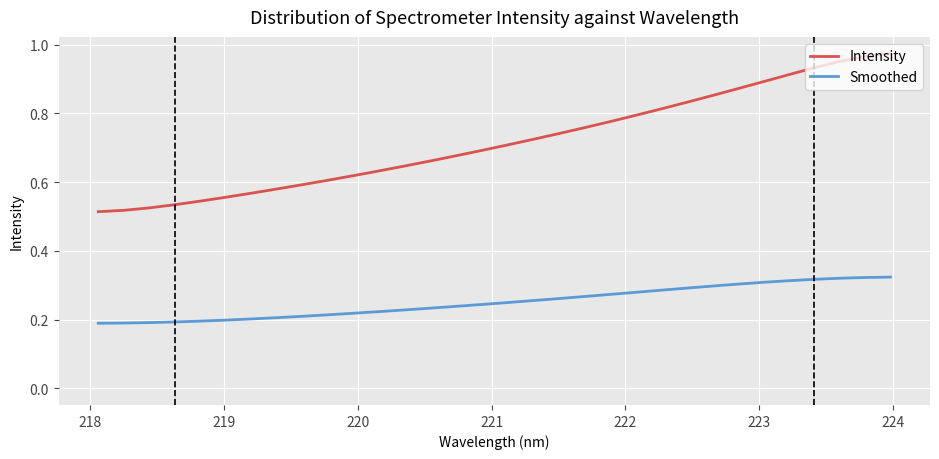

List the series in order of their overall mean, highest first.

Intensity, Smoothed